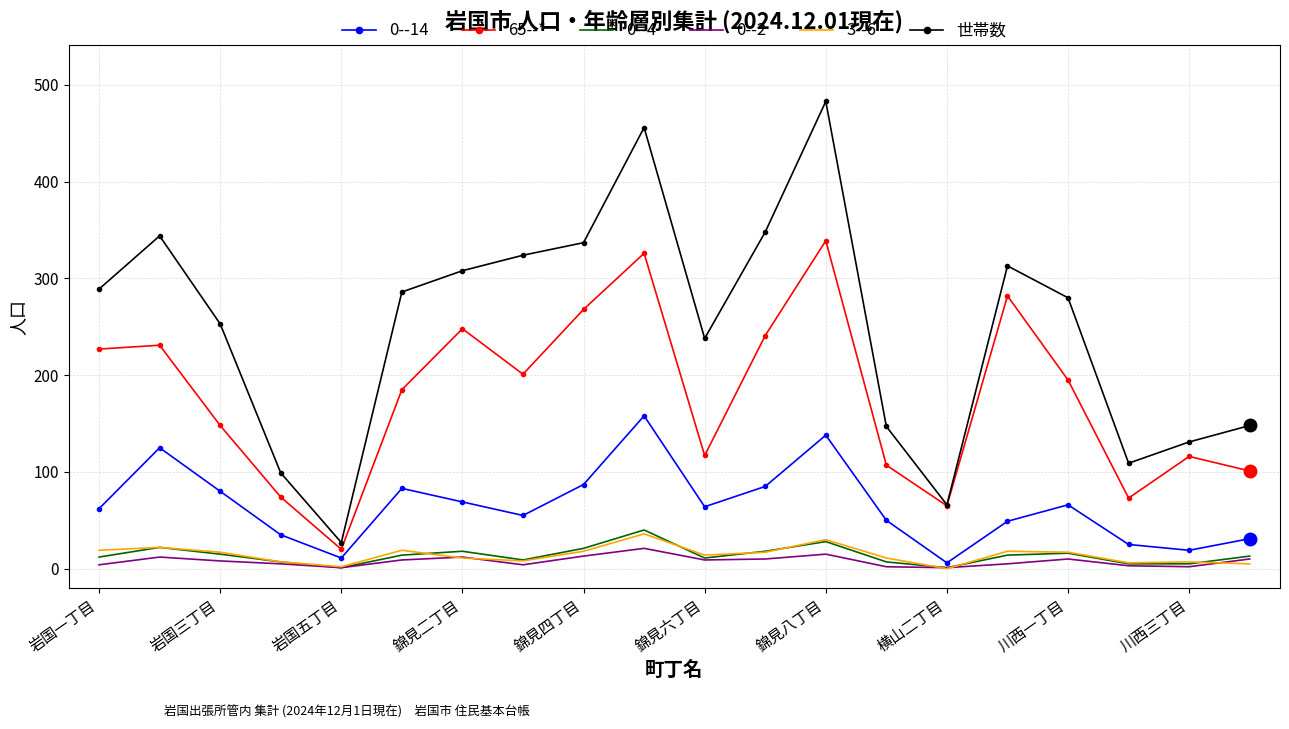

True or false: 世帯数 and 0--14 cross at least once.

False